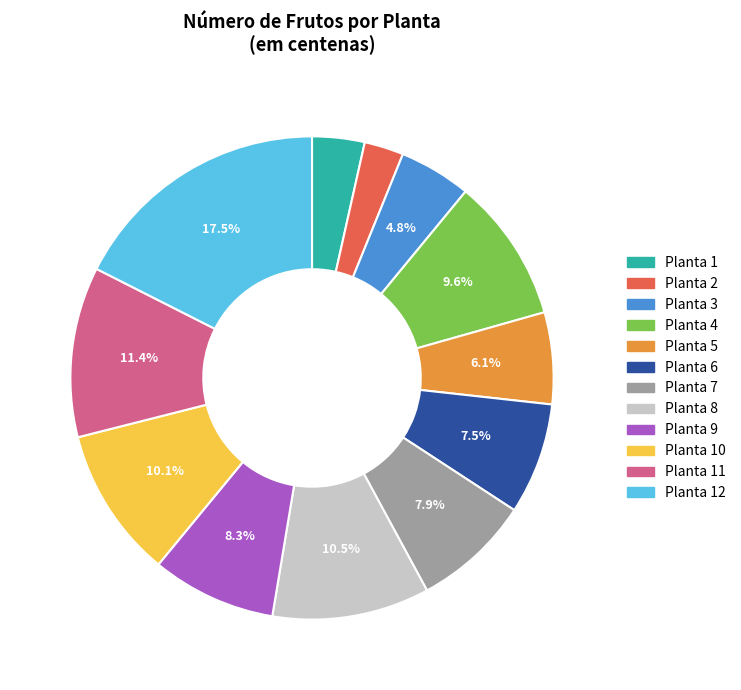

Combined, do Planta 11 and Planta 10 account for over 50%?

No